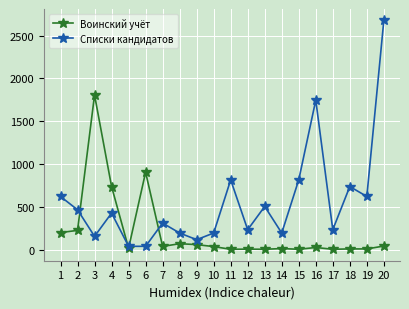

What is the highest value of the Воинский учёт series?

1806.0